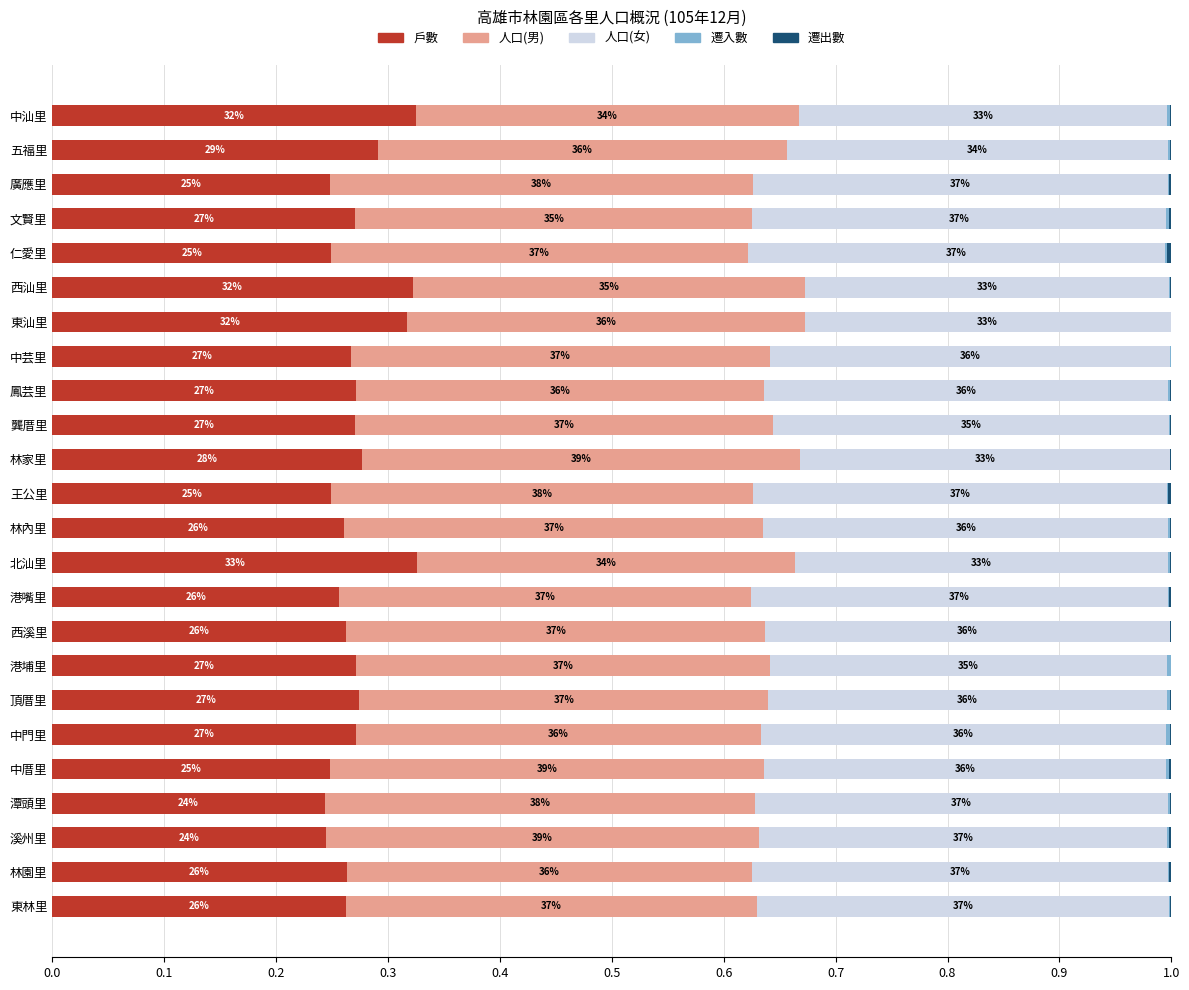

Rank the series by their maximum value, from lowest to highest.

遷入數, 遷出數, 戶數, 人口(女), 人口(男)